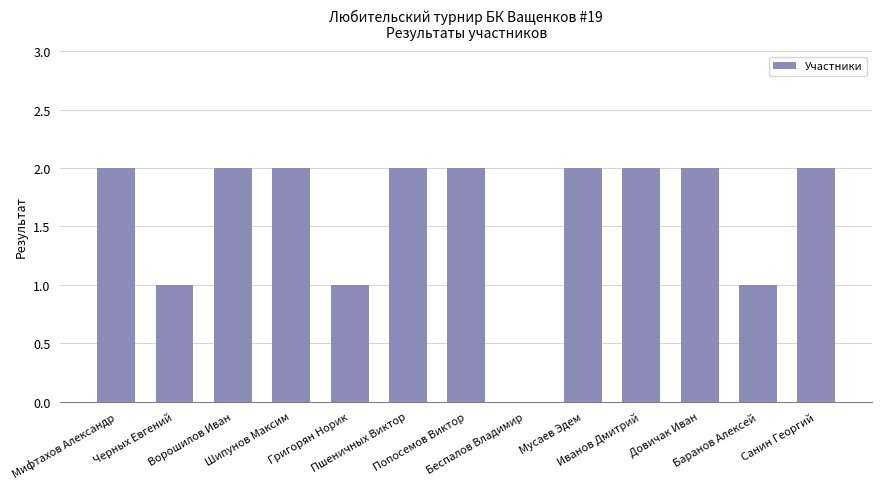

What is the sum of all values?

21